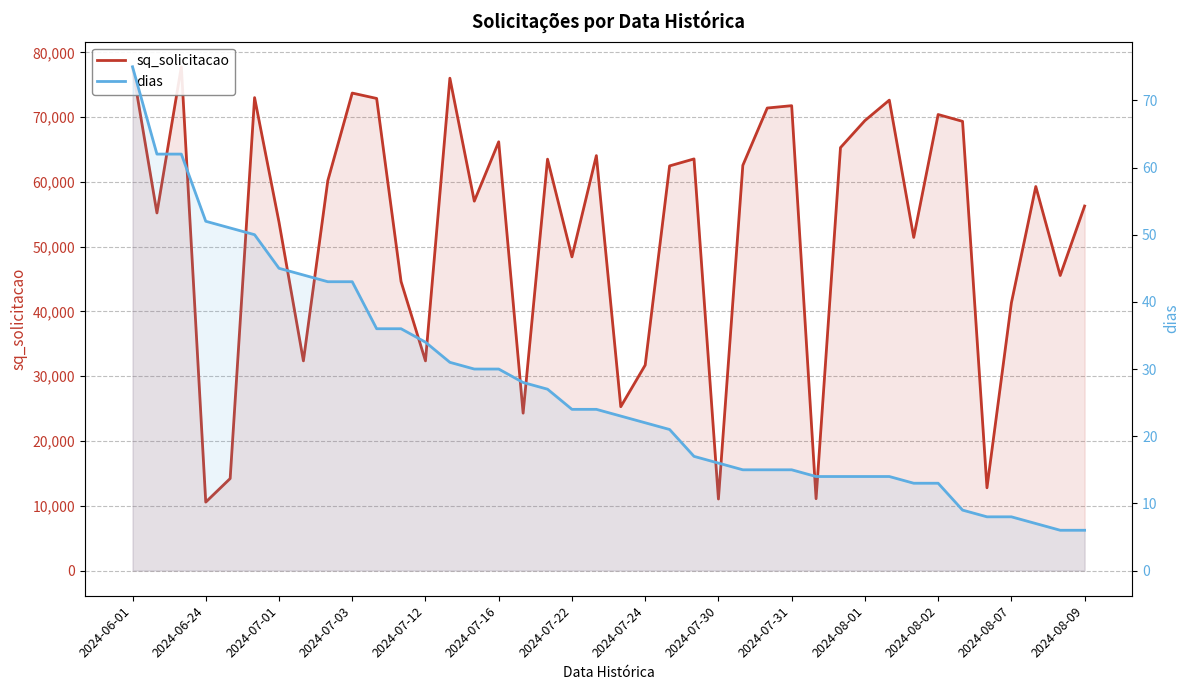

Does the chart have visible grid lines?

Yes